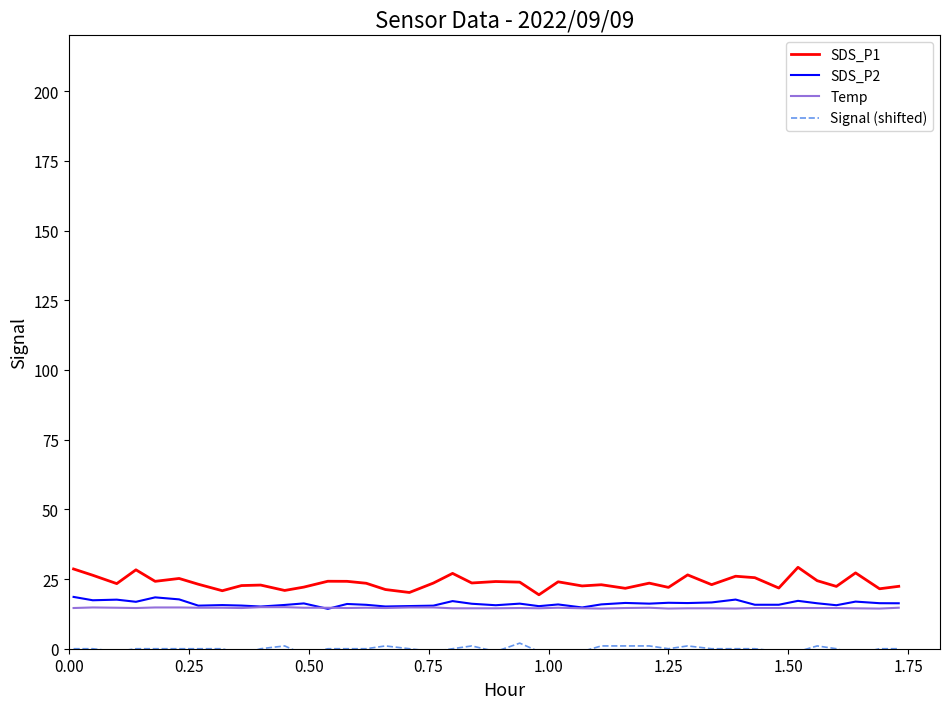

What is the lowest value of the SDS_P1 series?

19.4